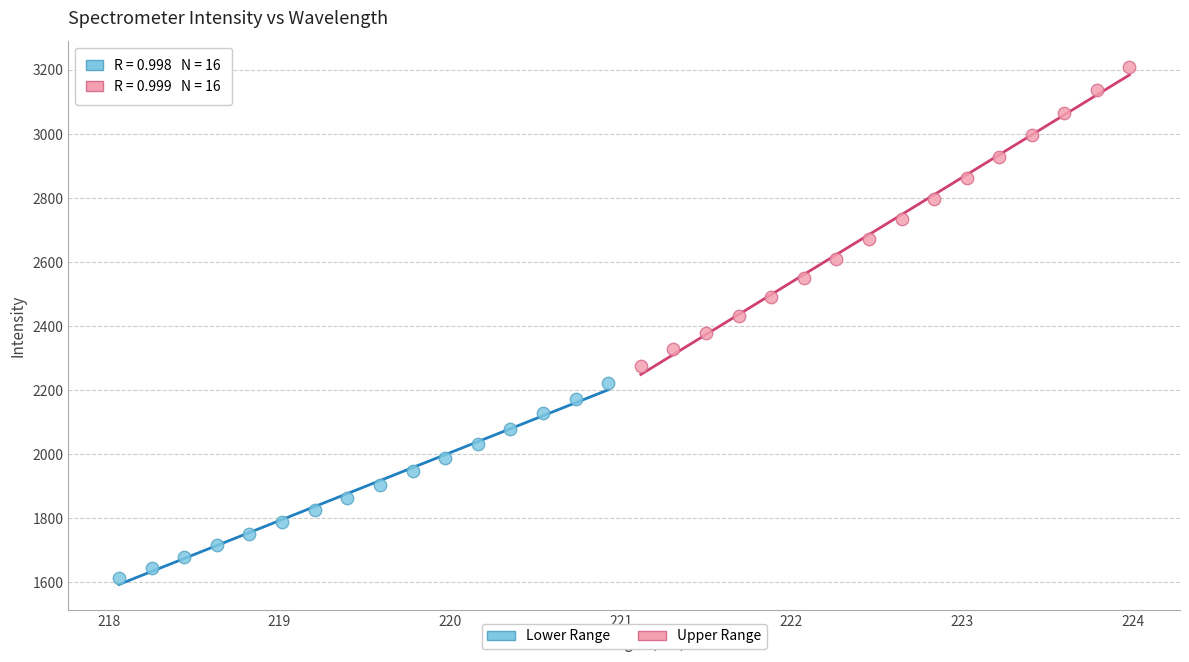

Which series contains the lowest Y value?

Lower Range